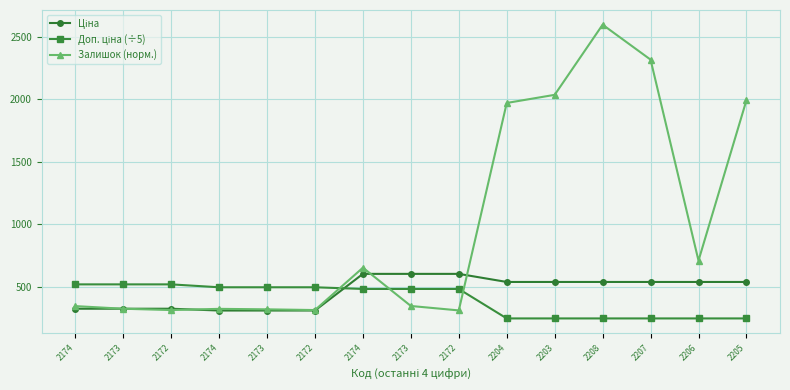

What is the total value across all series at 2208?

3384.4